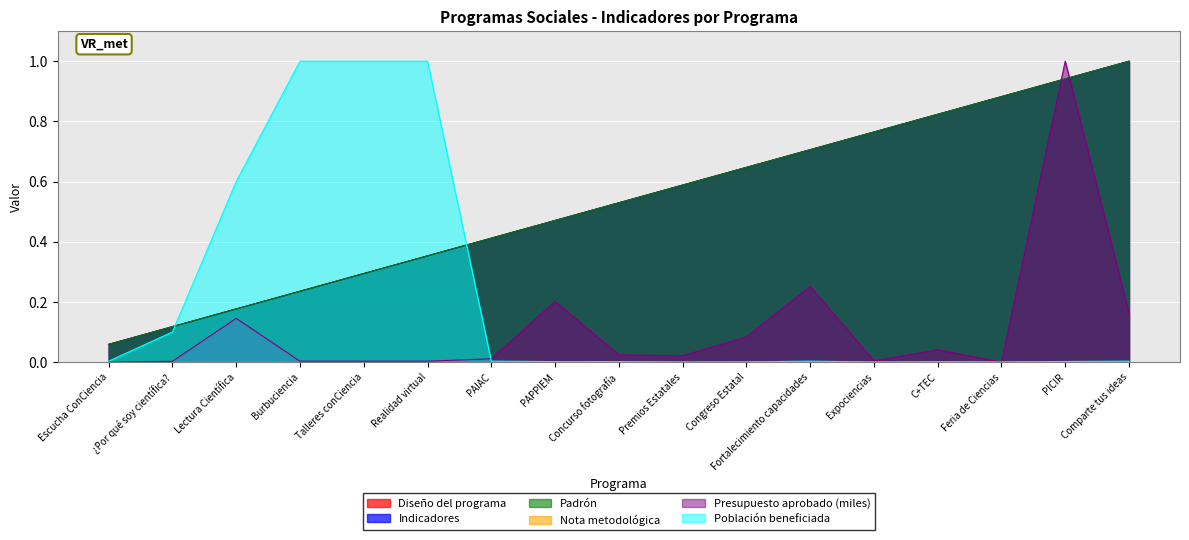

Where do Presupuesto aprobado (miles) and Población beneficiada first cross each other?

Realidad virtual and PAIAC